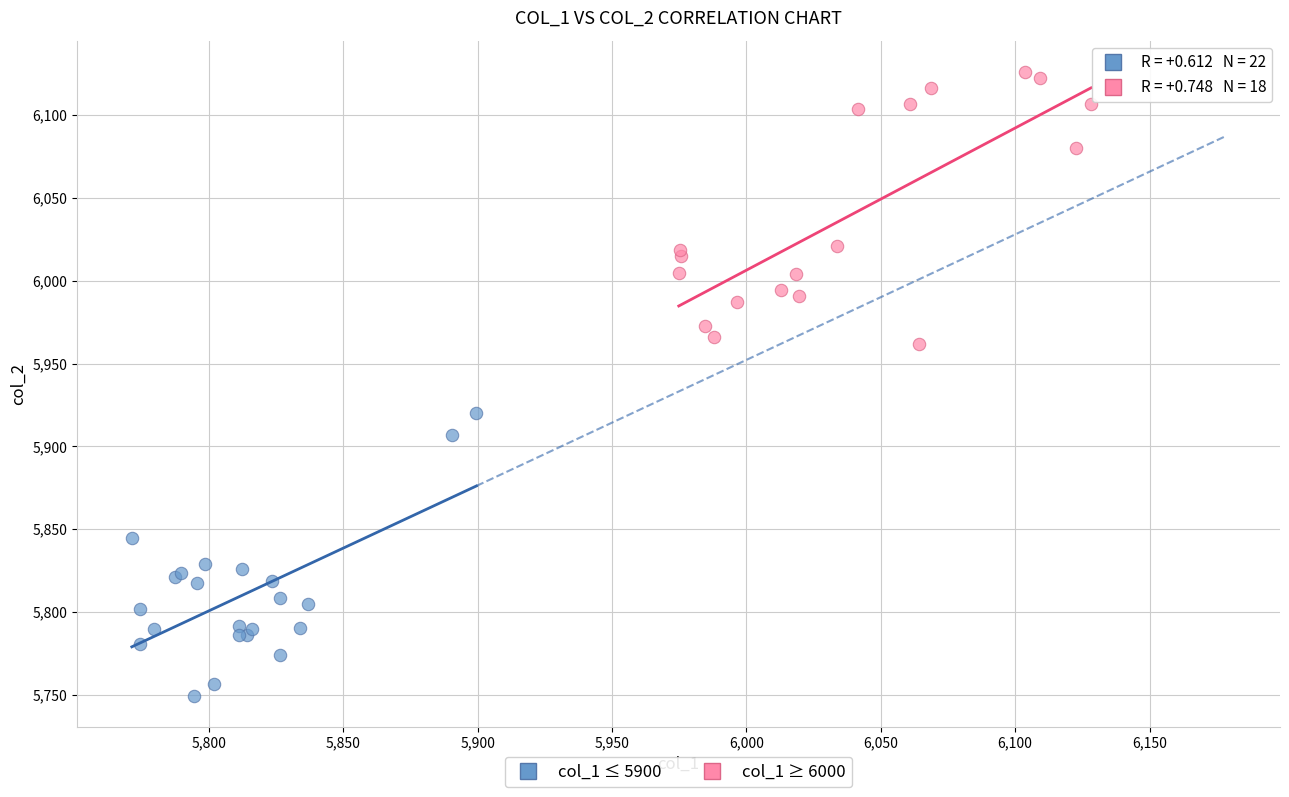

Which series reaches the minimum Y coordinate?

col_1 ≤ 5900